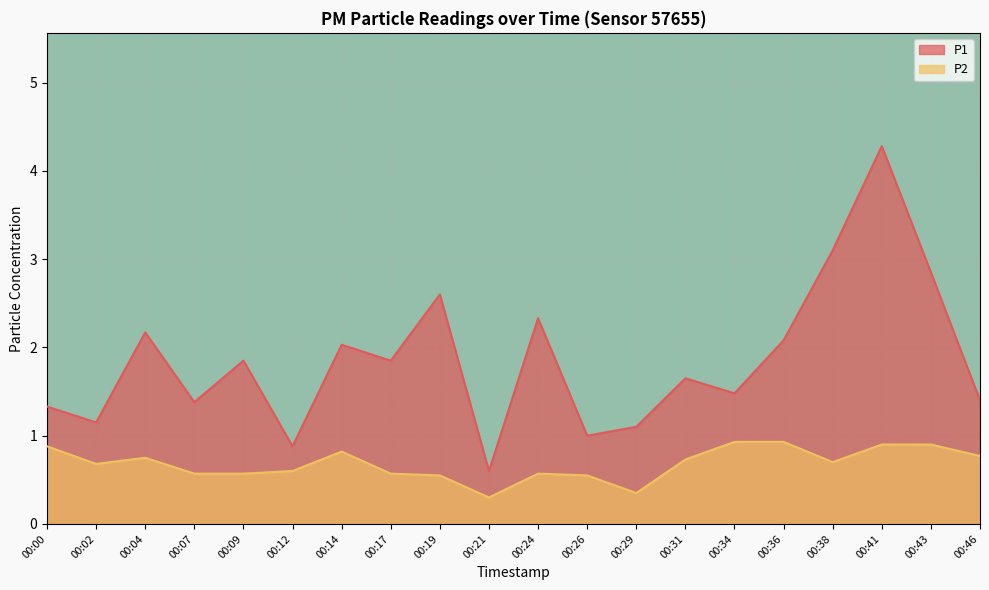

Where is the first local minimum for P2?

00:02